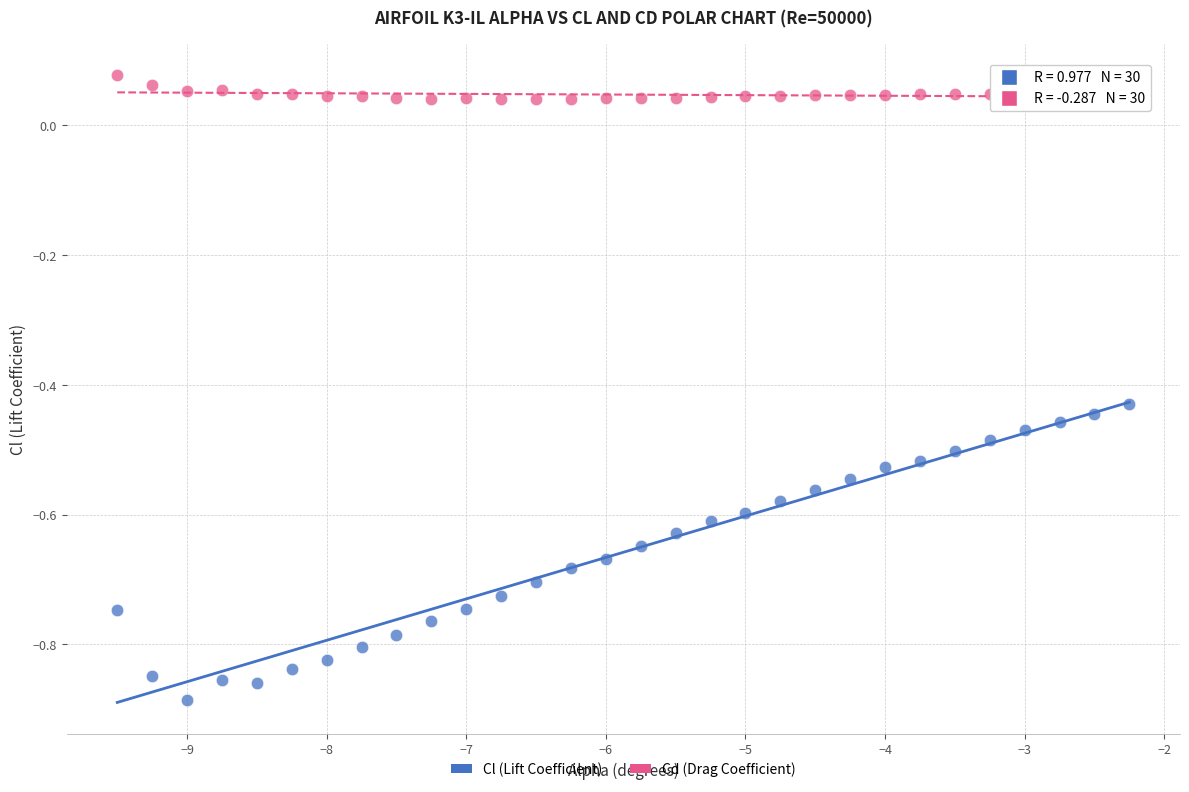

Which series contains the lowest Y value?

Cl (Lift Coefficient)